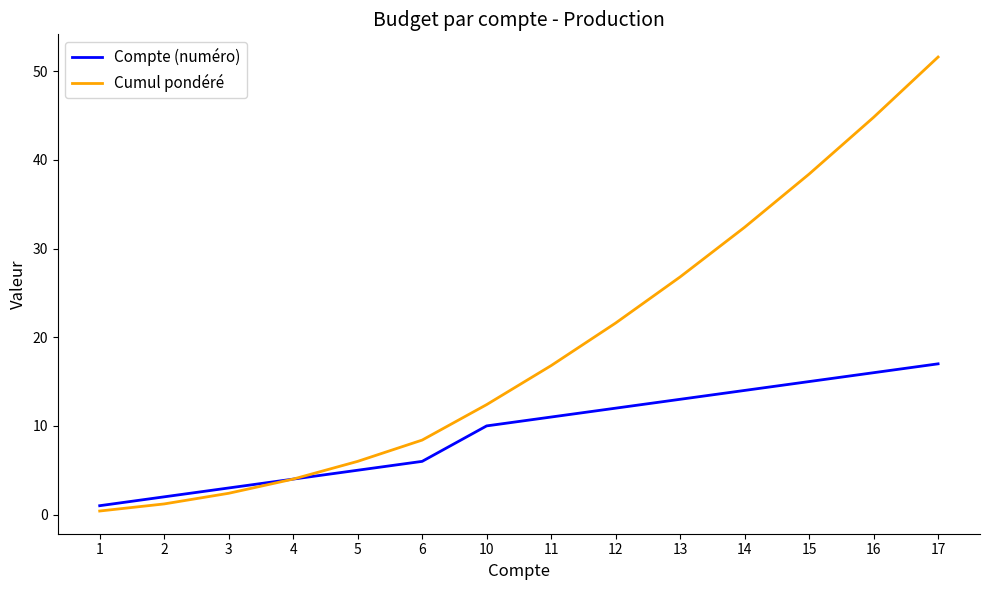

List the labels in order of Compte (numéro) value, smallest first.

1, 2, 3, 4, 5, 6, 10, 11, 12, 13, 14, 15, 16, 17